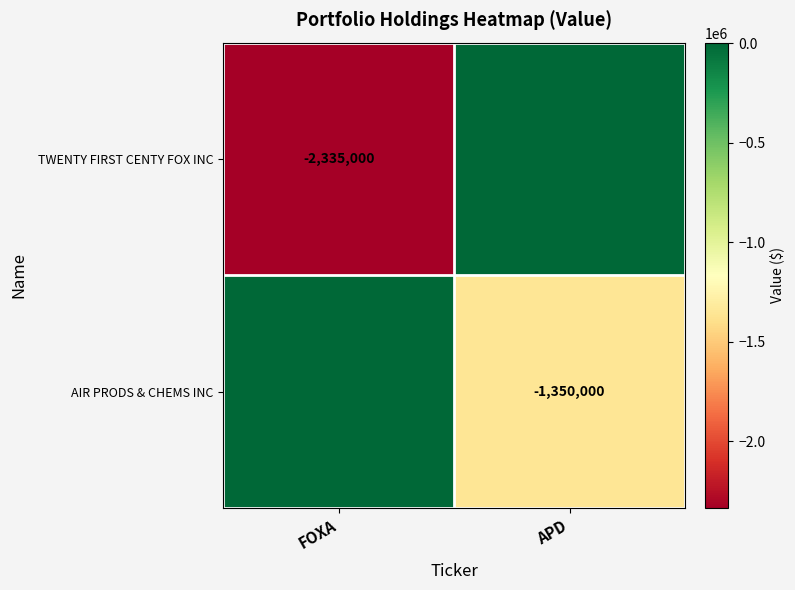

The AIR PRODS & CHEMS INC series shows -518759 at APD. True or false?

False